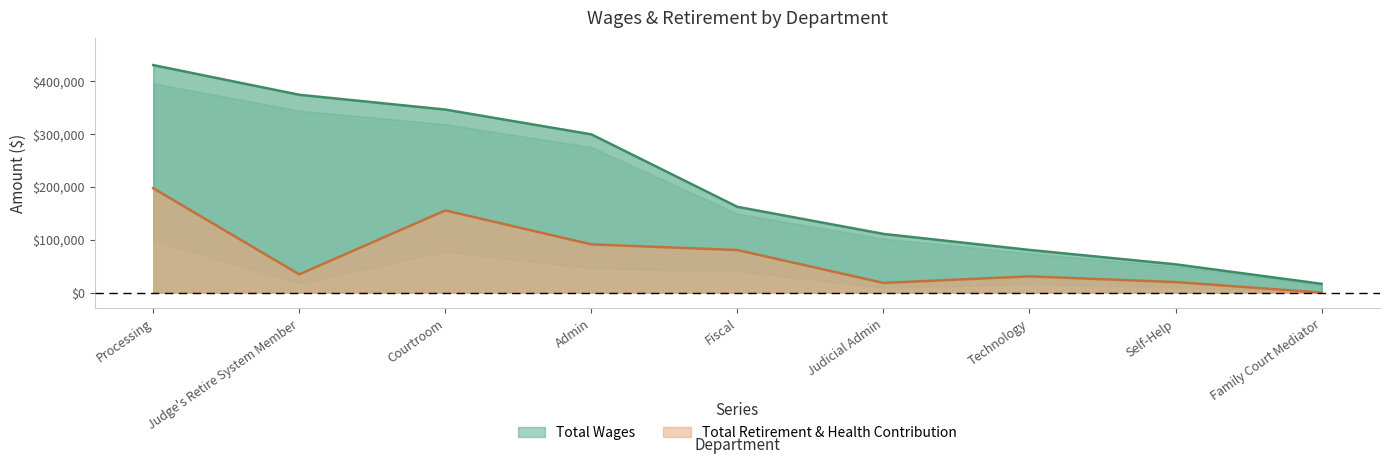

Reading right to left, transcribe all the data shown in this chart.

Total Wages: Family Court Mediator=16500	Self-Help=53438	Technology=80666	Judicial Admin=111015	Fiscal=162273	Admin=299435	Courtroom=346342	Judge's Retire System Member=374352	Processing=430537
Total Retirement & Health Contribution: Family Court Mediator=0	Self-Help=19799	Technology=30636	Judicial Admin=18242	Fiscal=80438	Admin=91193	Courtroom=155432	Judge's Retire System Member=34454	Processing=197406